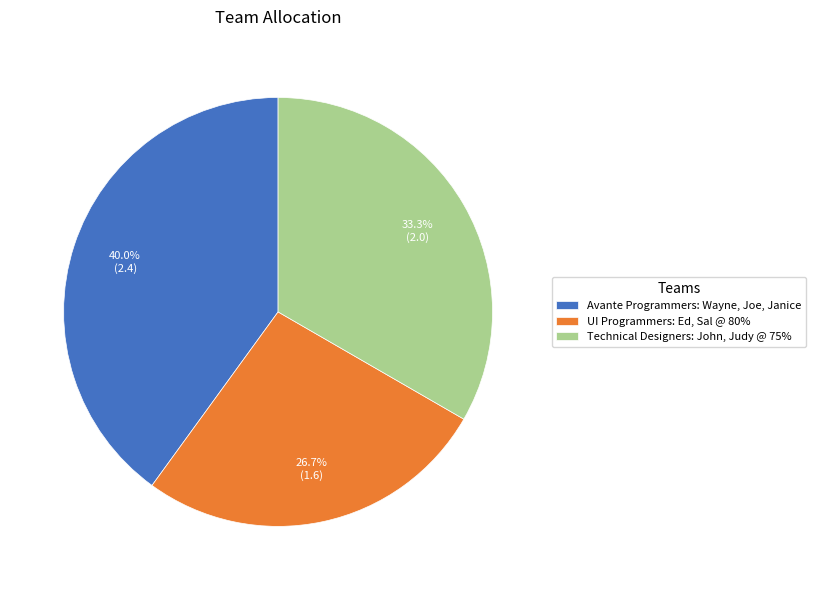

The UI Programmers: Ed, Sal @ 80% slice represents 37% of the pie. True or false?

False